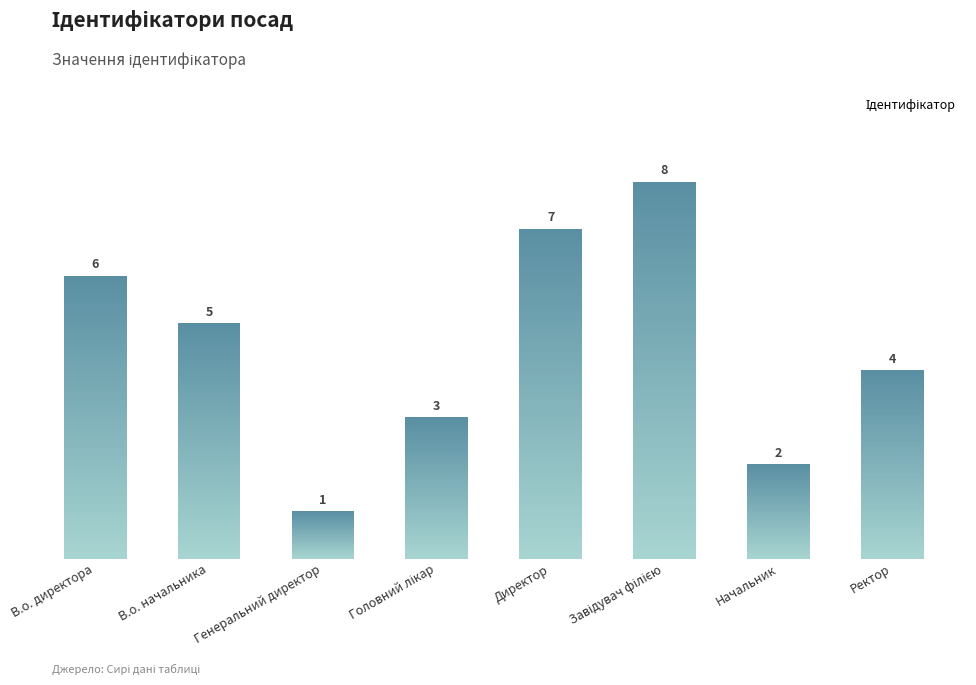

Reading left to right, extract all data points from this chart.

6	5	1	3	7	8	2	4